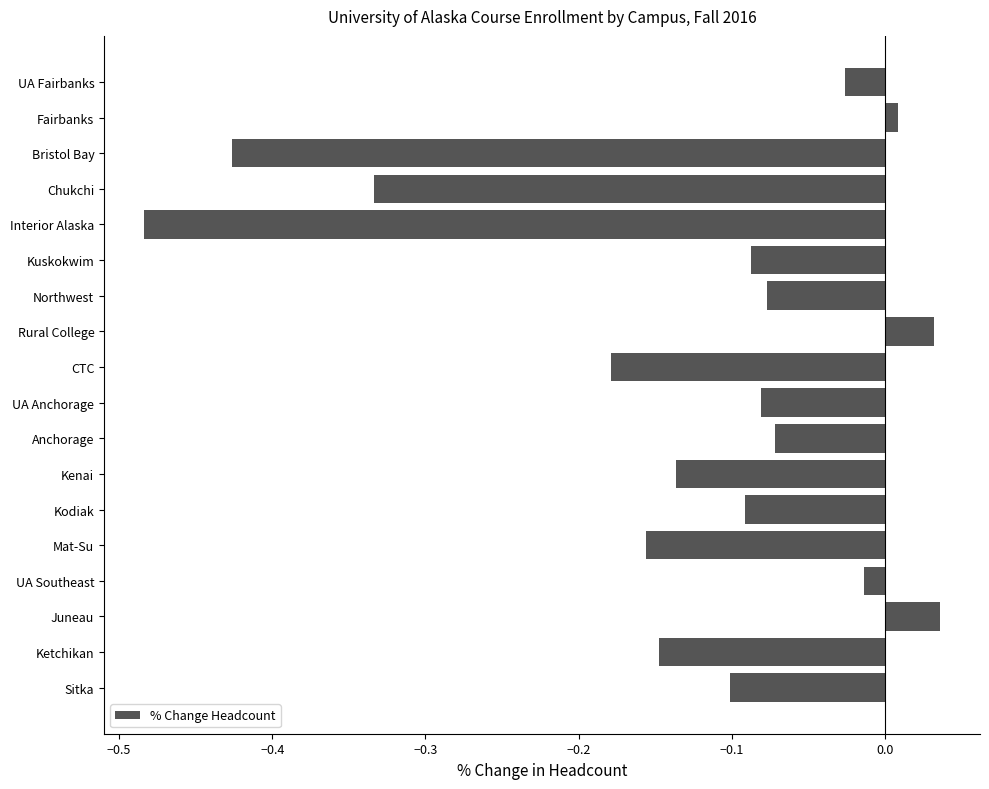

Between Kuskokwim and Sitka, which is larger?

Kuskokwim